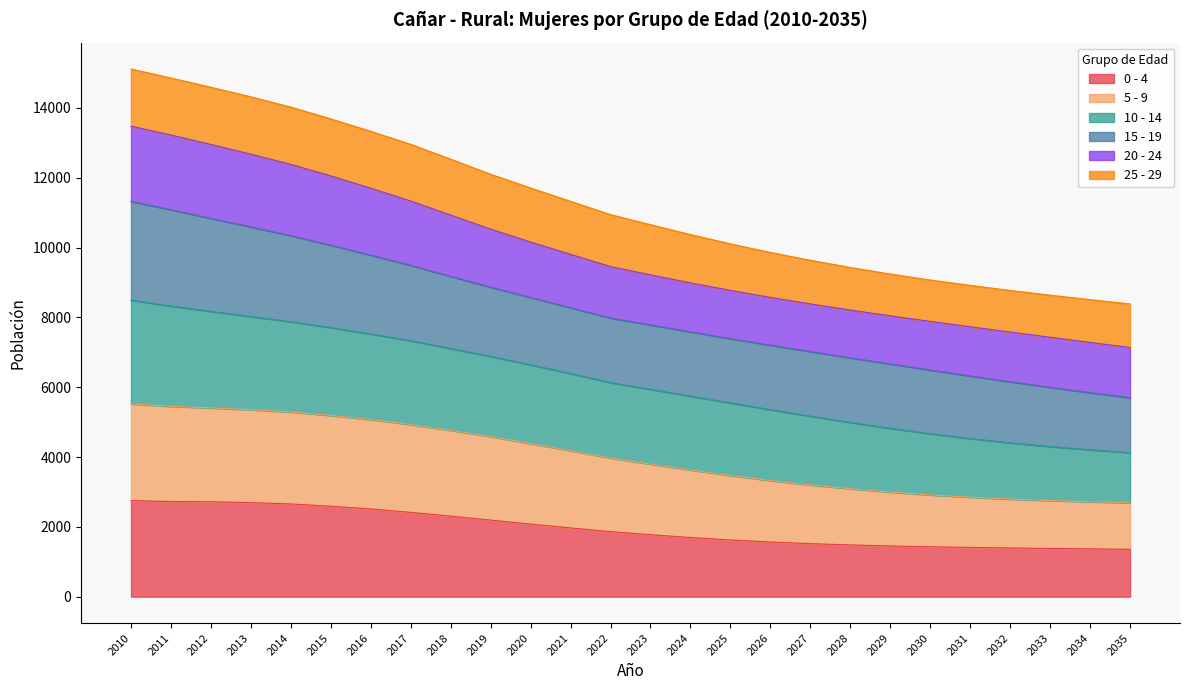

What is the total value across all series at 2013?

14318